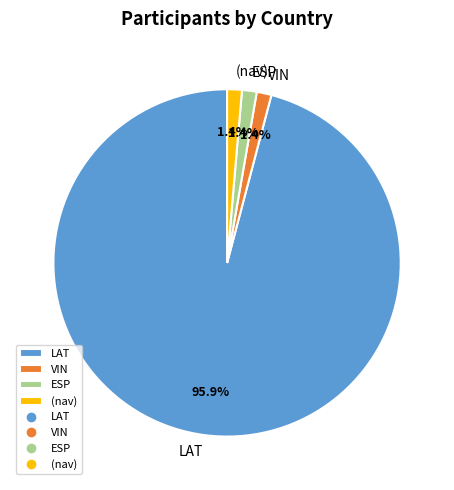

What is the ratio of the value at VIN to the value at (nav)?

1.0